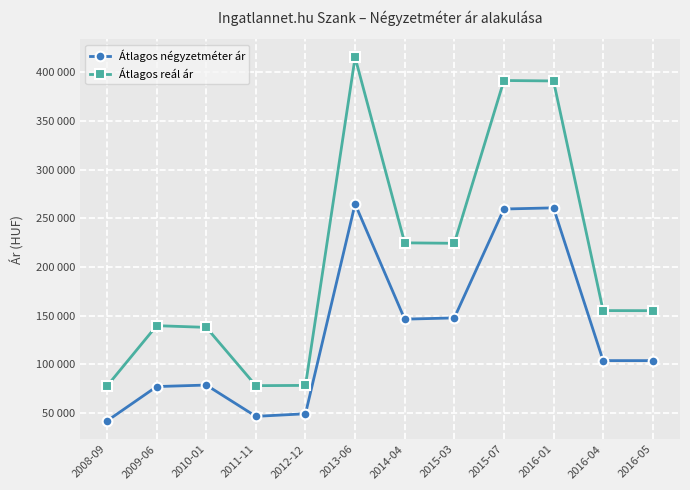

True or false: Átlagos reál ár has a value of 77824 at 2008-09.

True